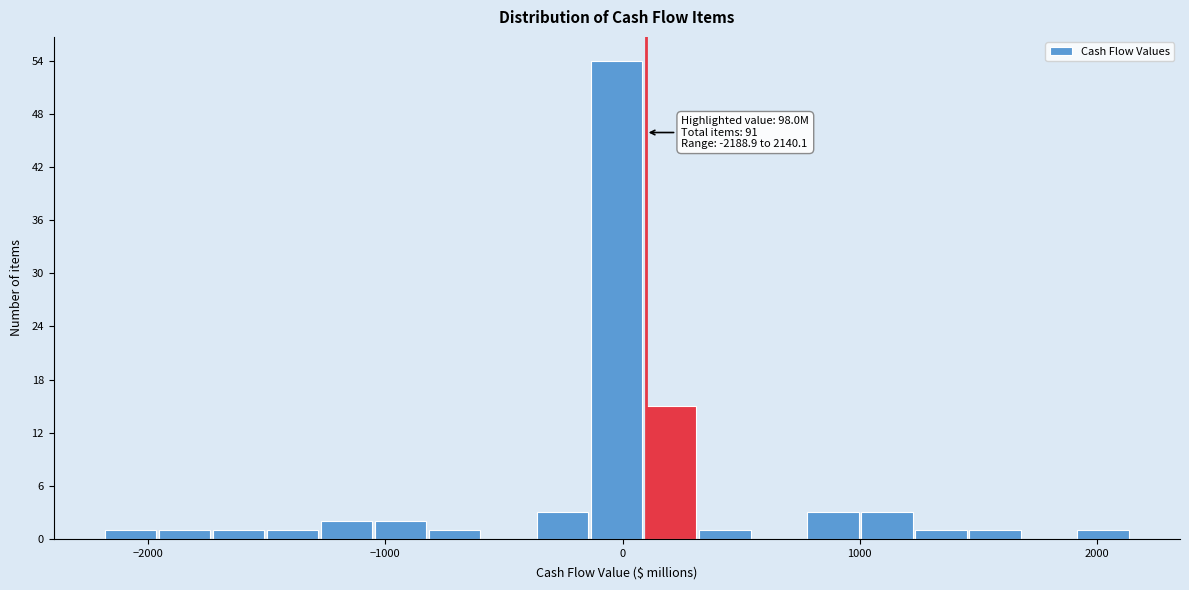

Read against the x-axis, roughly where is the centre of the tallest bar?

0